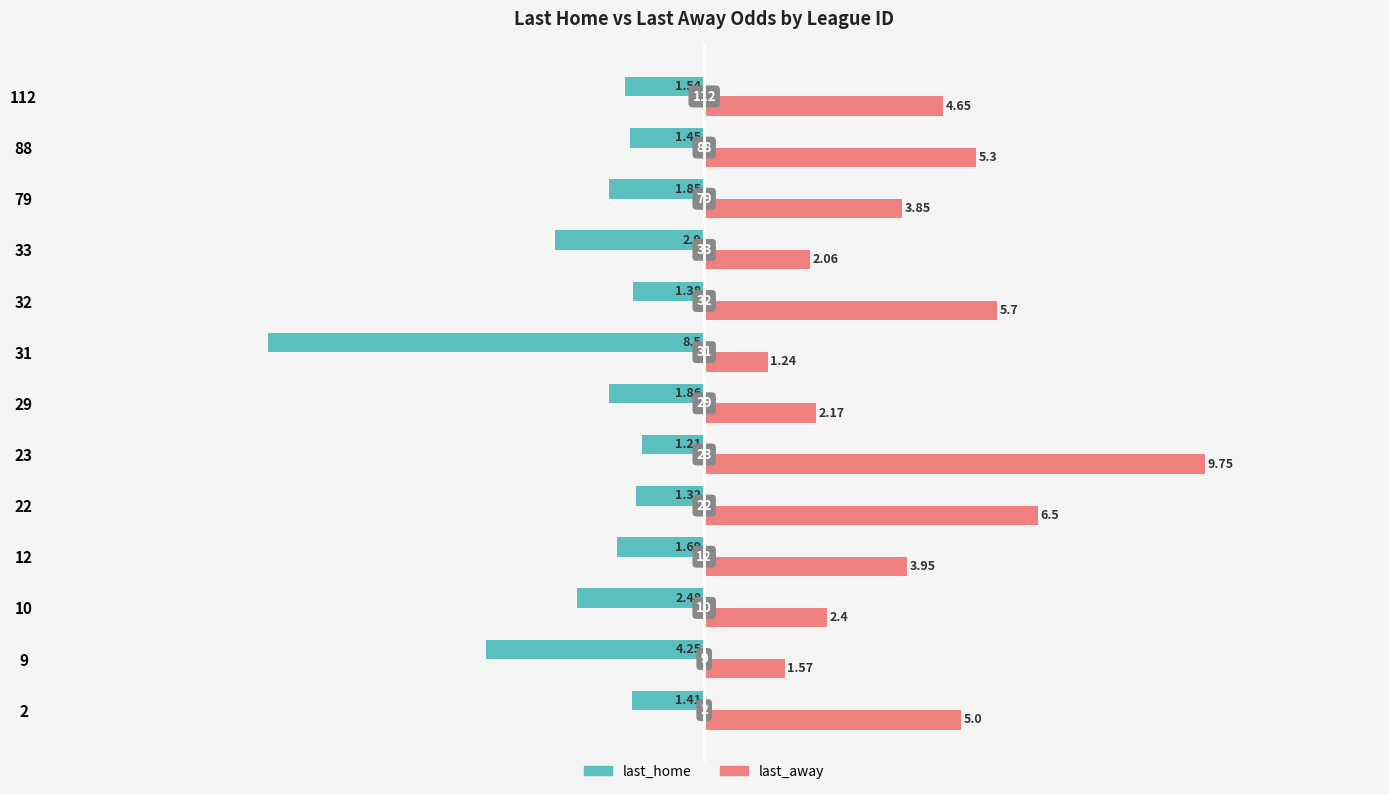

What is the highest value of the last_away series?

9.8